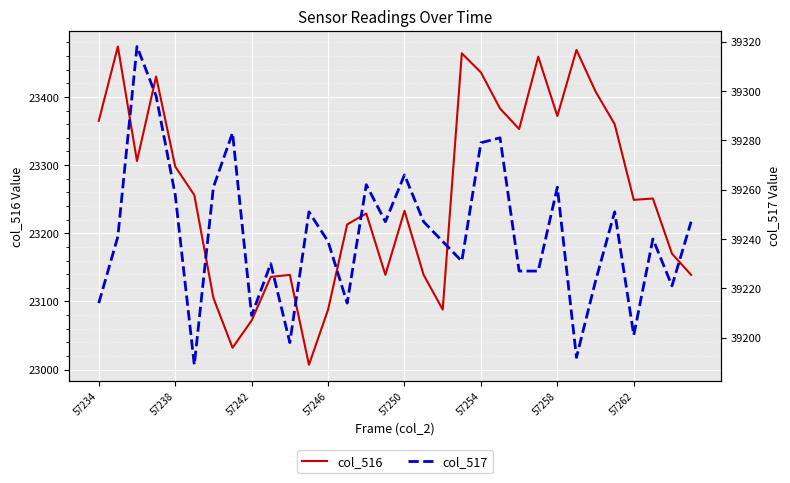

What is the maximum value for col_516?

23474